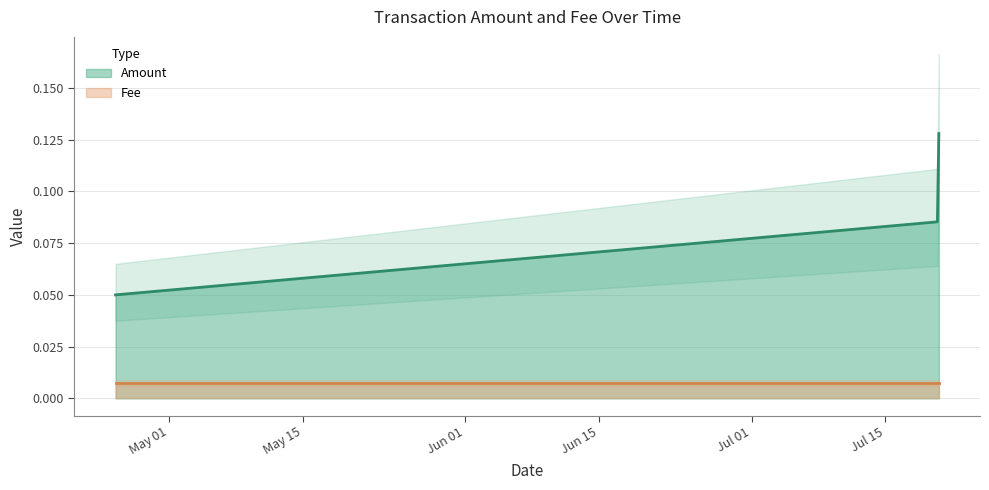

List the labels in order of value, smallest first.

2019-07-20 14:04:55, 2019-07-20 10:26:24, 2019-04-25 09:31:11